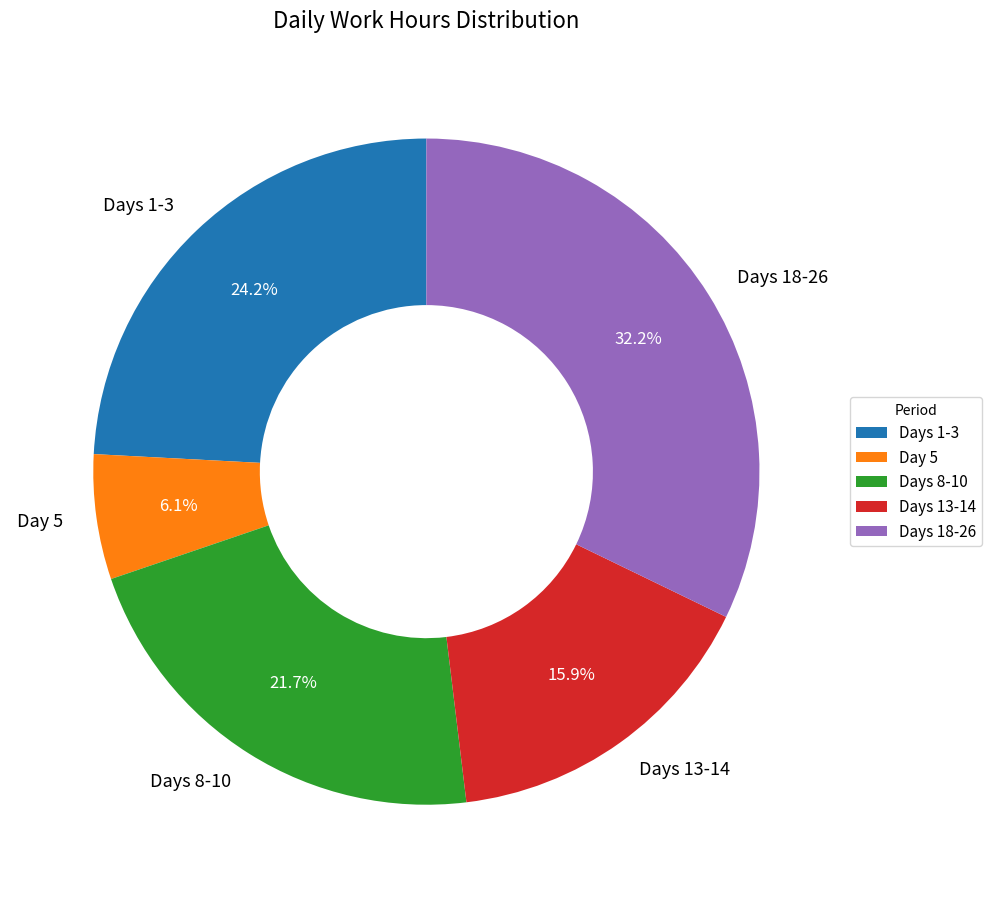

Which has a higher value, Days 1-3 or Days 8-10?

Days 1-3